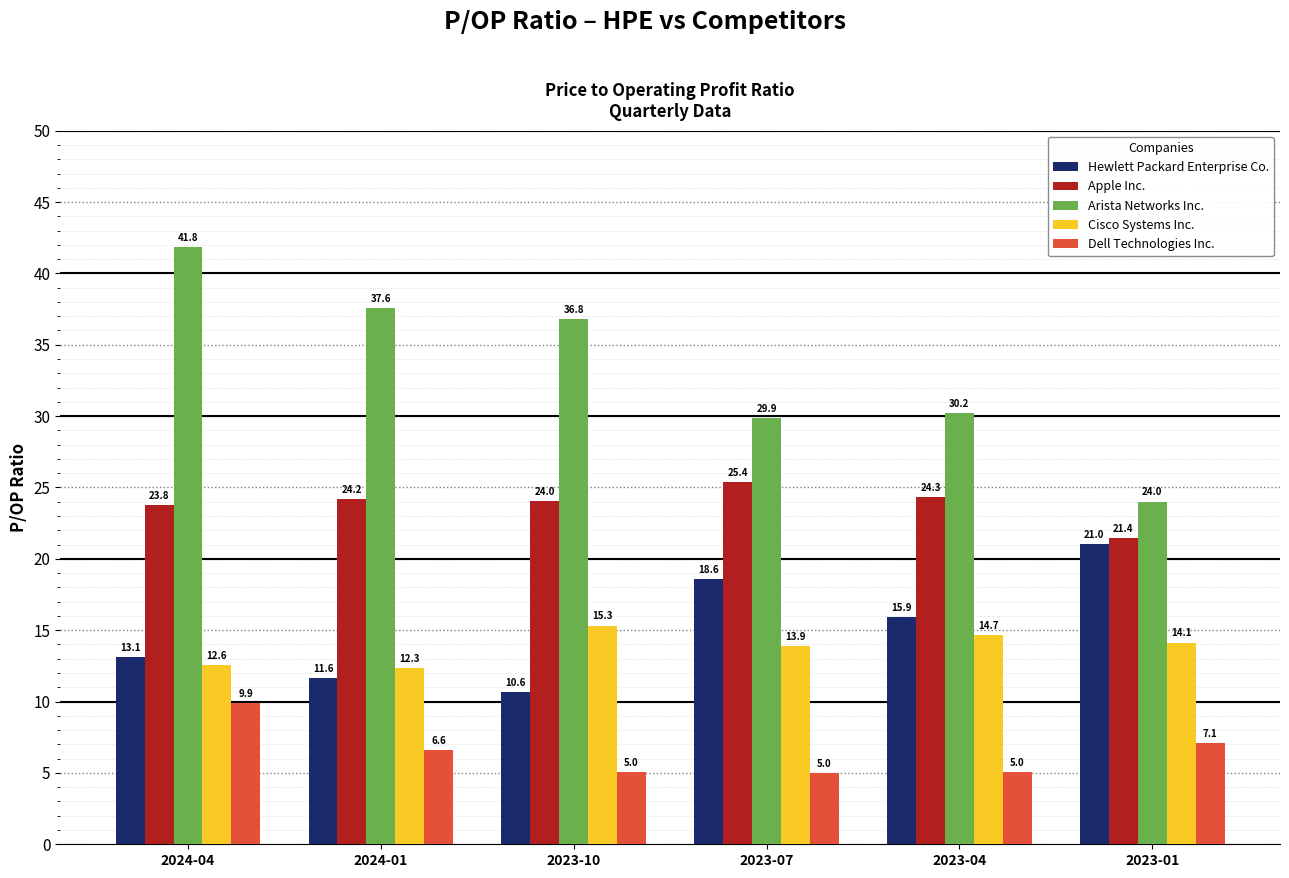

What is the label of the 2nd bar from the left?

2024-01